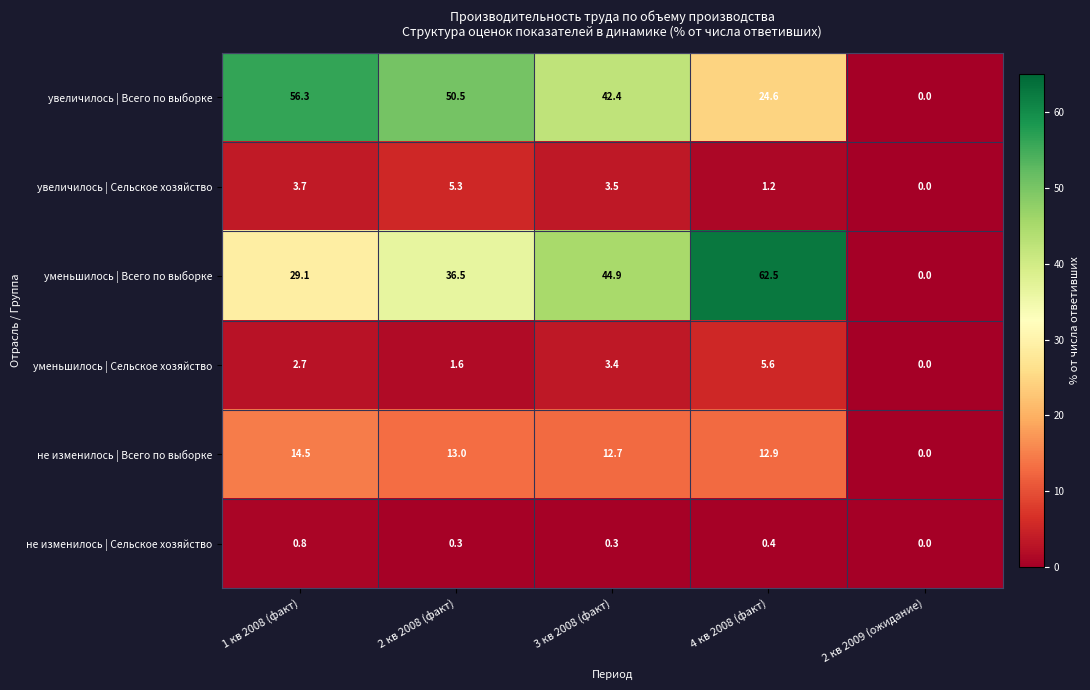

Which series changed the most between 2 кв 2008 (факт) and 4 кв 2008 (факт)?

уменьшилось | Всего по выборке